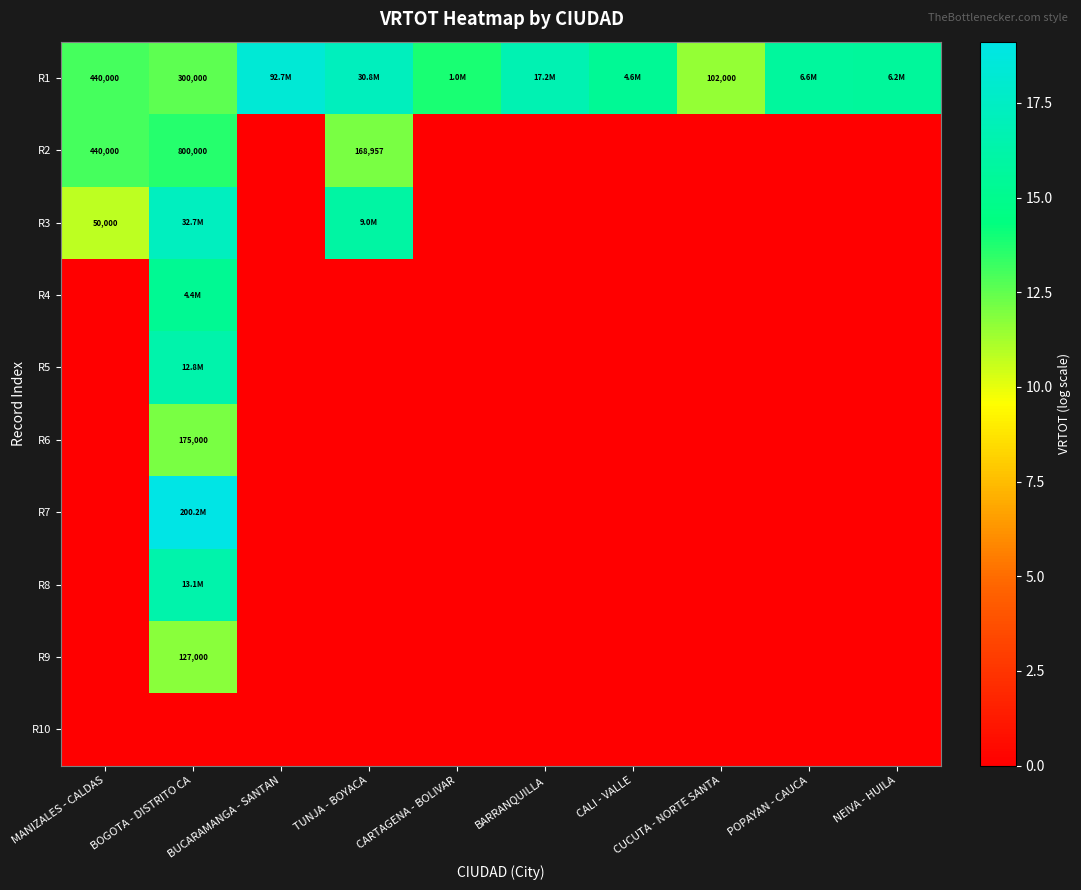

How many data points does each series have?

10